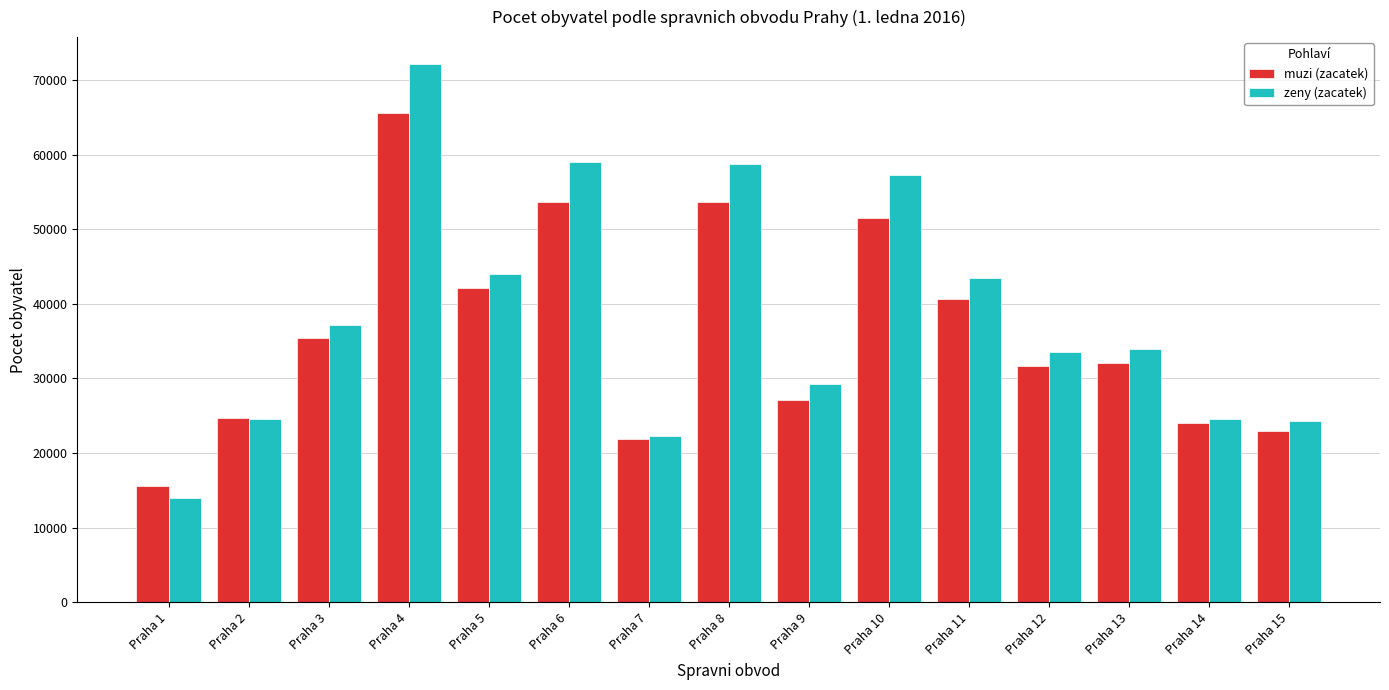

How many distinct data groups are displayed?

2